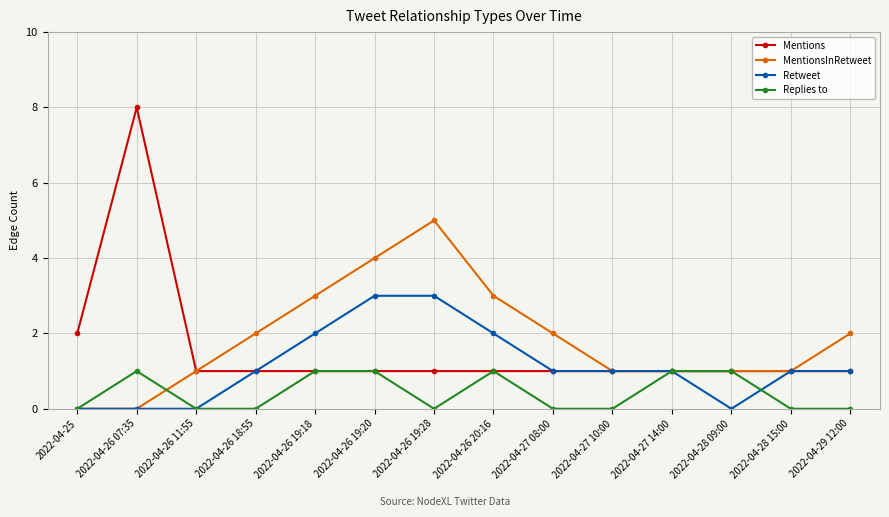

Reading left to right, list all the values displayed in this chart.

Mentions: 2	8	1	1	1	1	1	1	1	1	1	1	1	1
MentionsInRetweet: 0	0	1	2	3	4	5	3	2	1	1	1	1	2
Retweet: 0	0	0	1	2	3	3	2	1	1	1	0	1	1
Replies to: 0	1	0	0	1	1	0	1	0	0	1	1	0	0